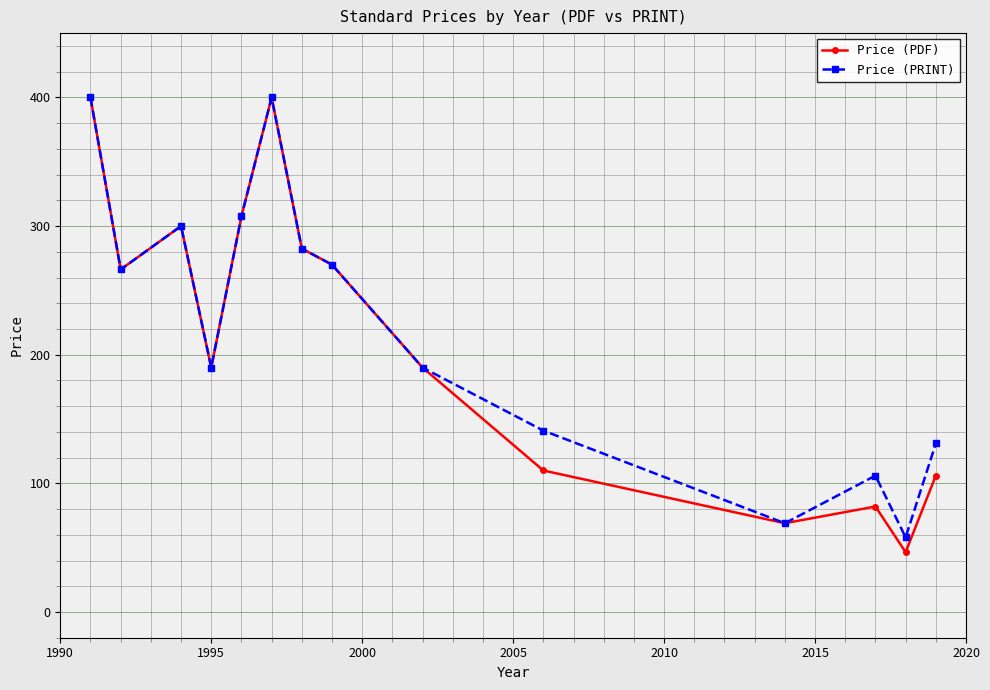

In Price (PDF), how many points are higher than both neighbors (excluding endpoints)?

3